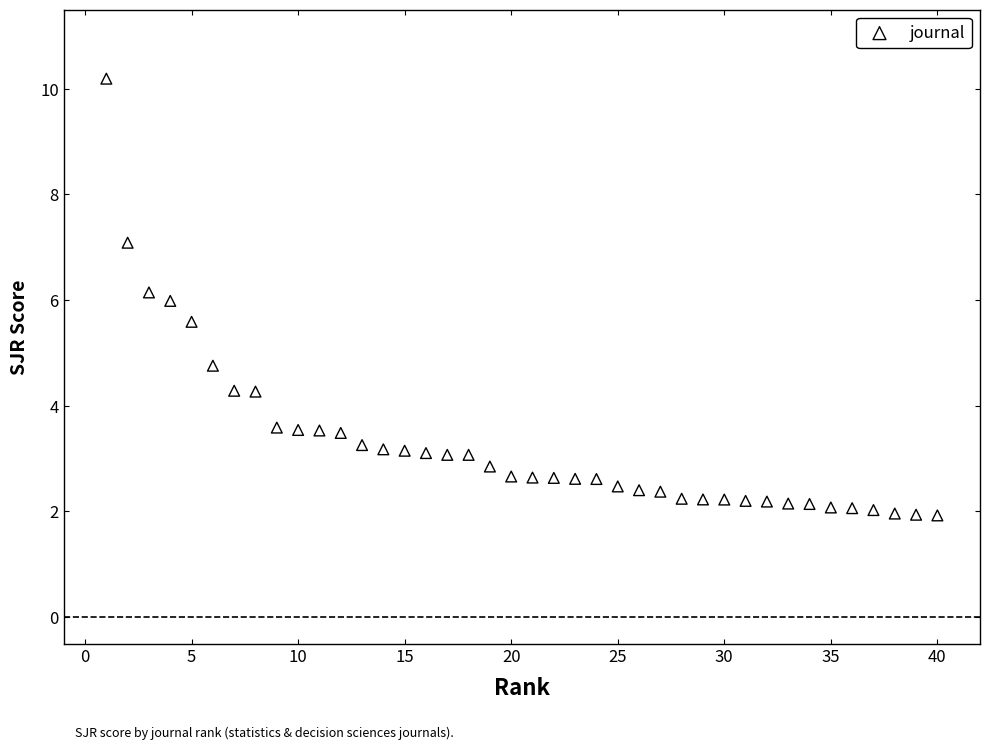

What is the range of Y values (max minus min)?

8.3